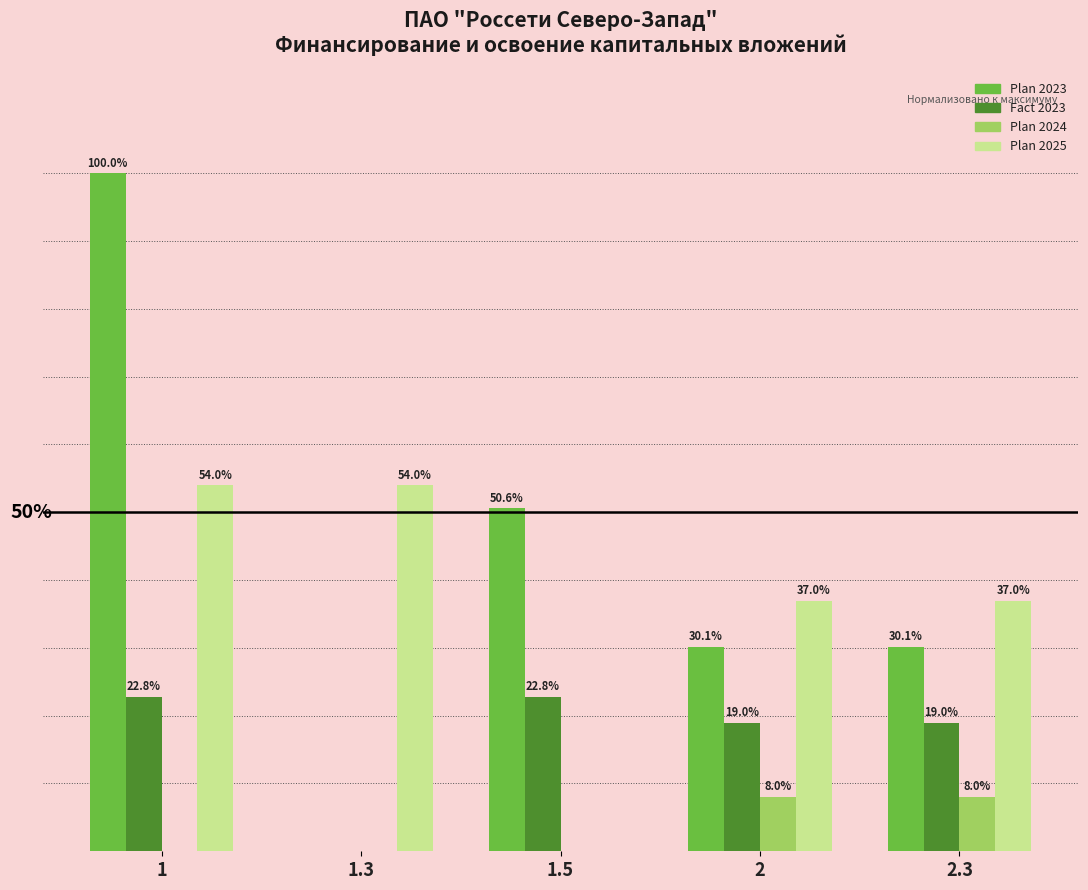

Is the value of Plan 2025 at 1.3 greater than the value of Plan 2023 at 1.3?

Yes